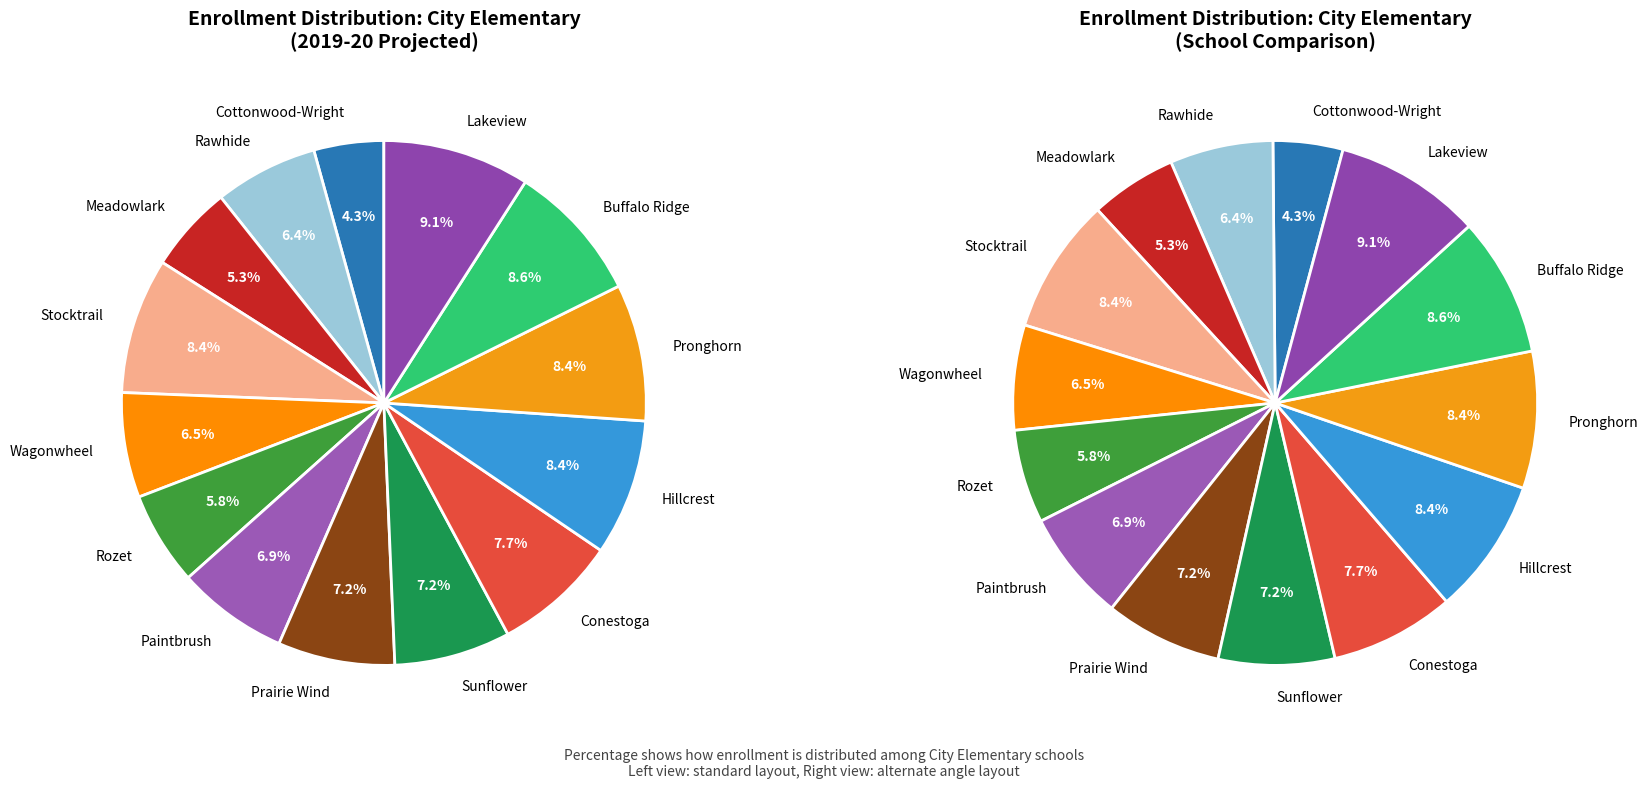

The Wagonwheel slice represents 1% of the pie. True or false?

False